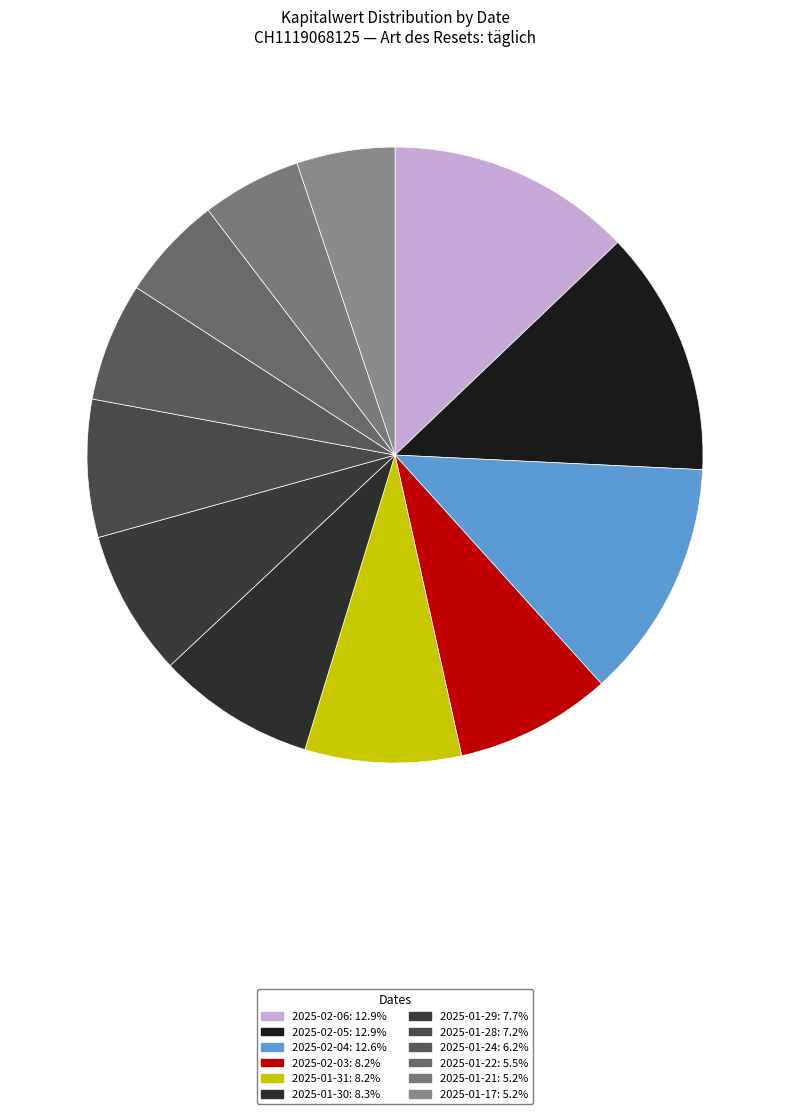

Is 2025-01-31 the majority of the pie?

No